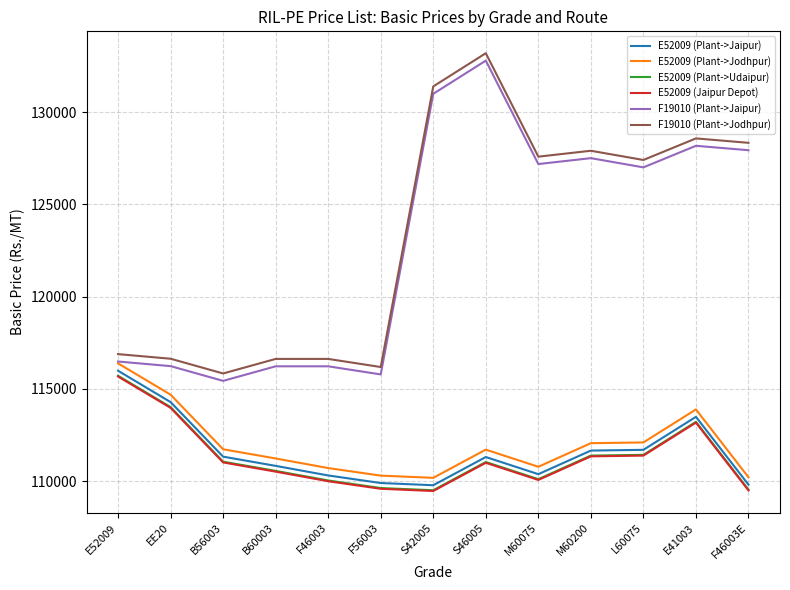

What position from the right is F56003?

8